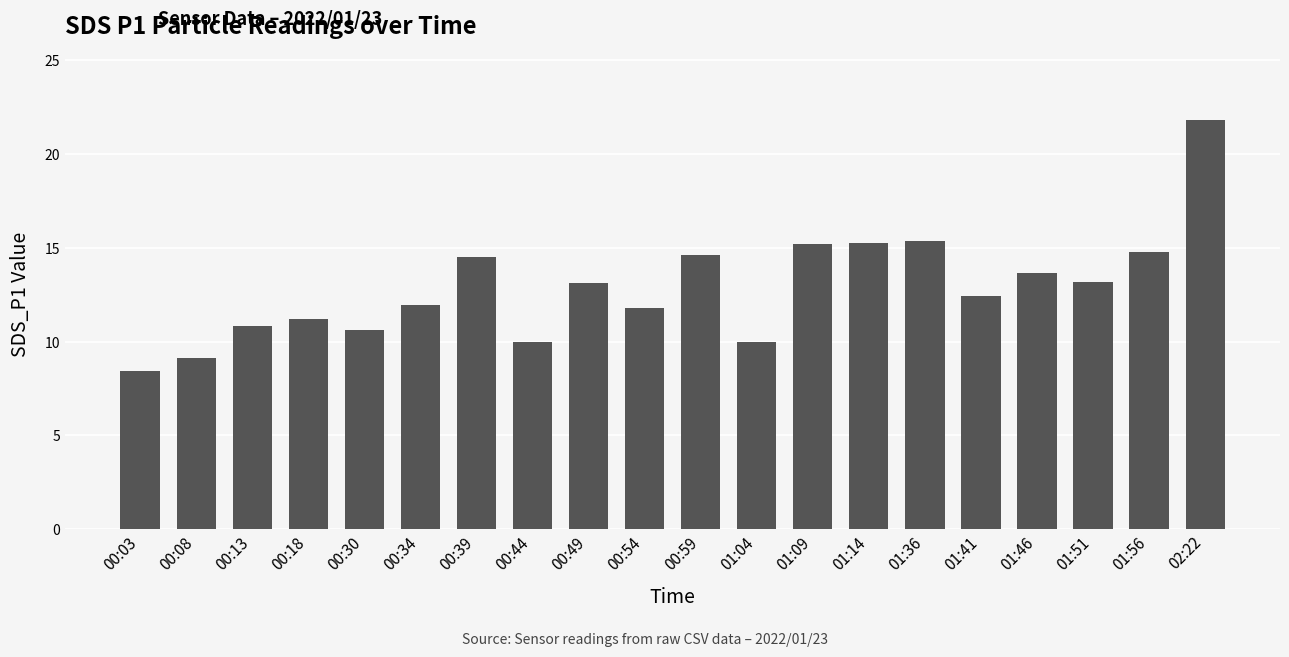

What is the label of the 17th bar from the right?

00:18